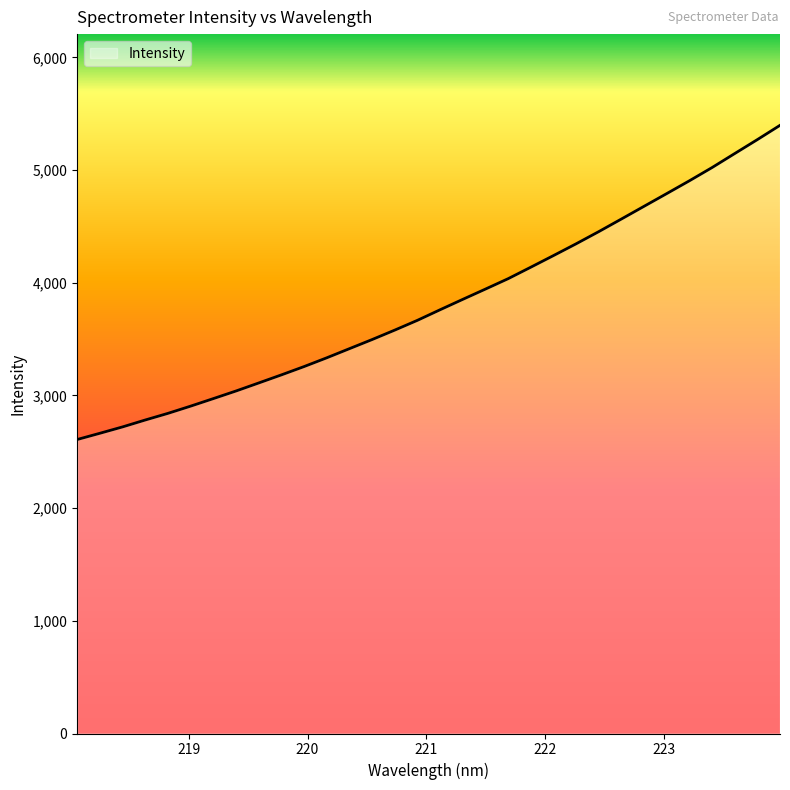

What is the minimum value shown in the chart?

2609.4